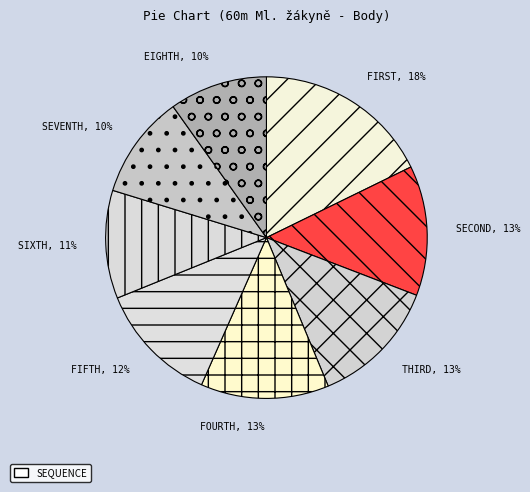

To the nearest percent, what is the average slice percentage?

12%